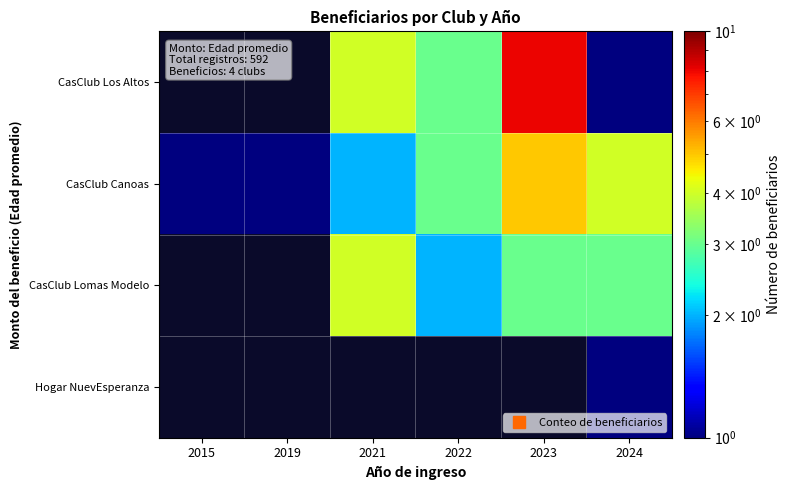

Which series has the largest range (max minus min)?

CasClub Canoas